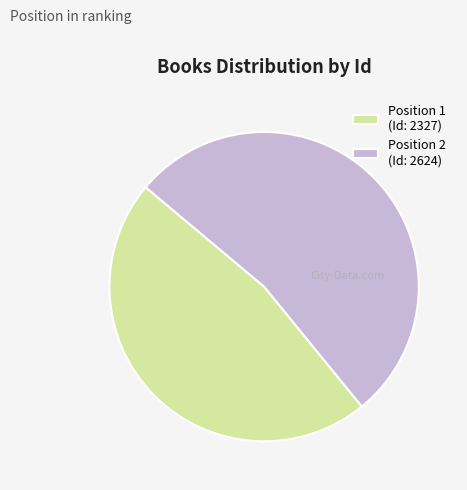

Is it true that Position 1 (Id: 2327) is 57% of the pie?

False